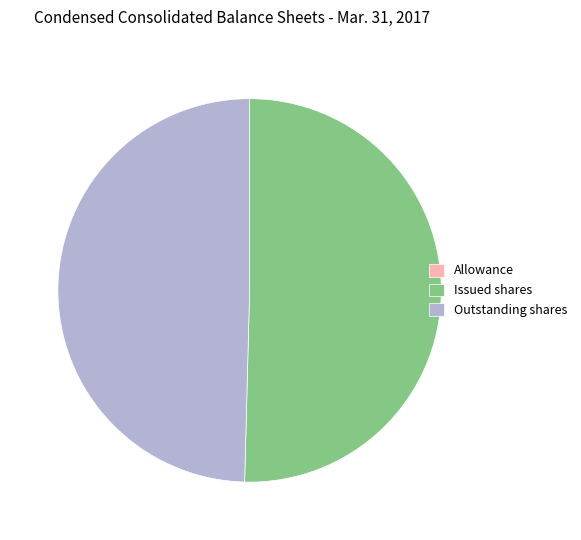

What is the ratio of the value at Issued shares to the value at Outstanding shares?

1.0